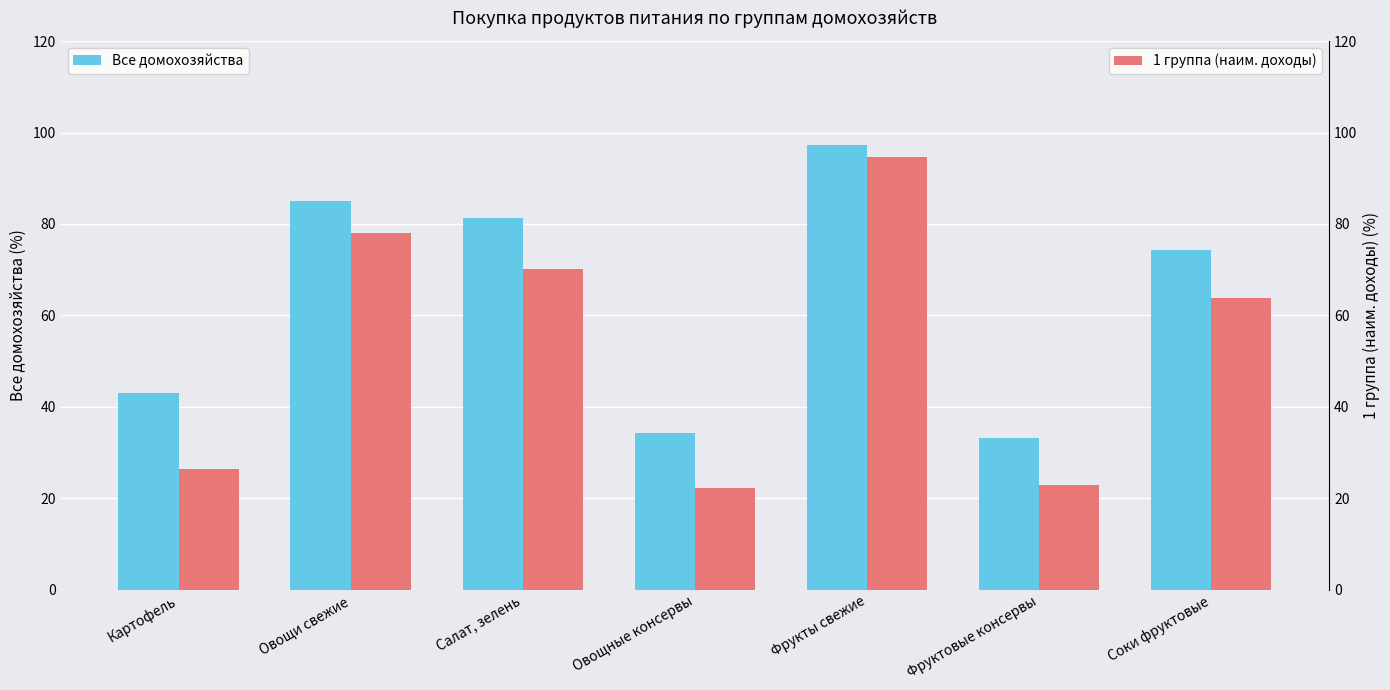

What is the spread (max minus min) of values at Фрукты свежие?

2.7